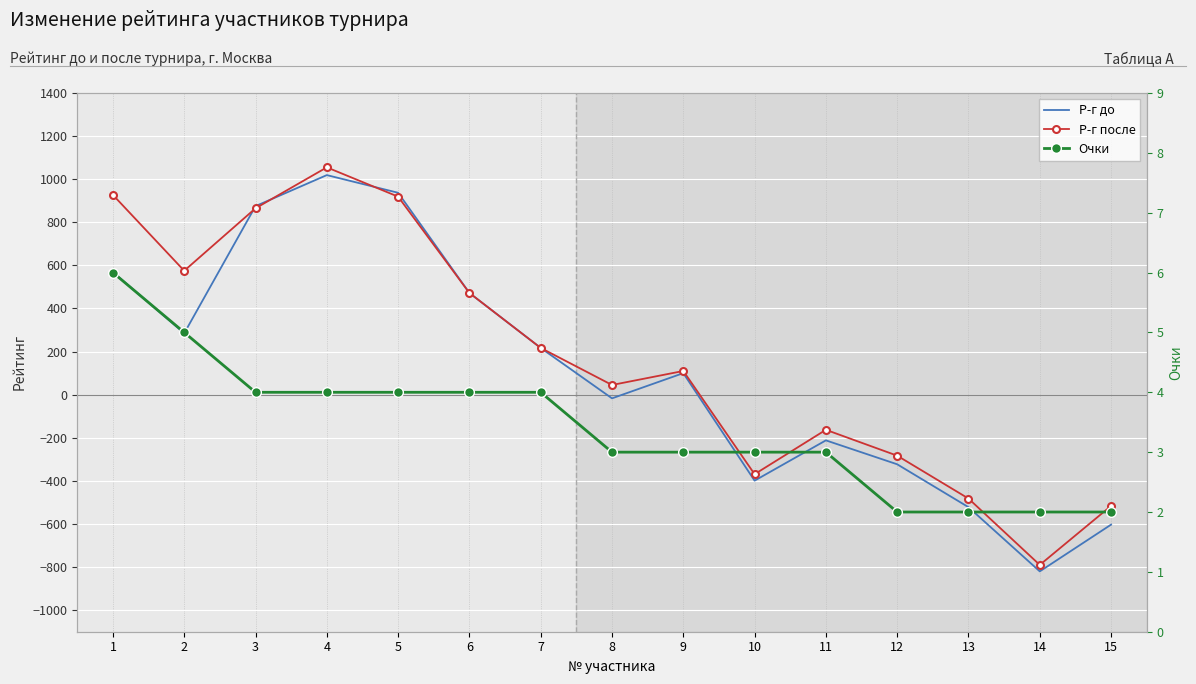

At which category is the sum across all series the highest?

4